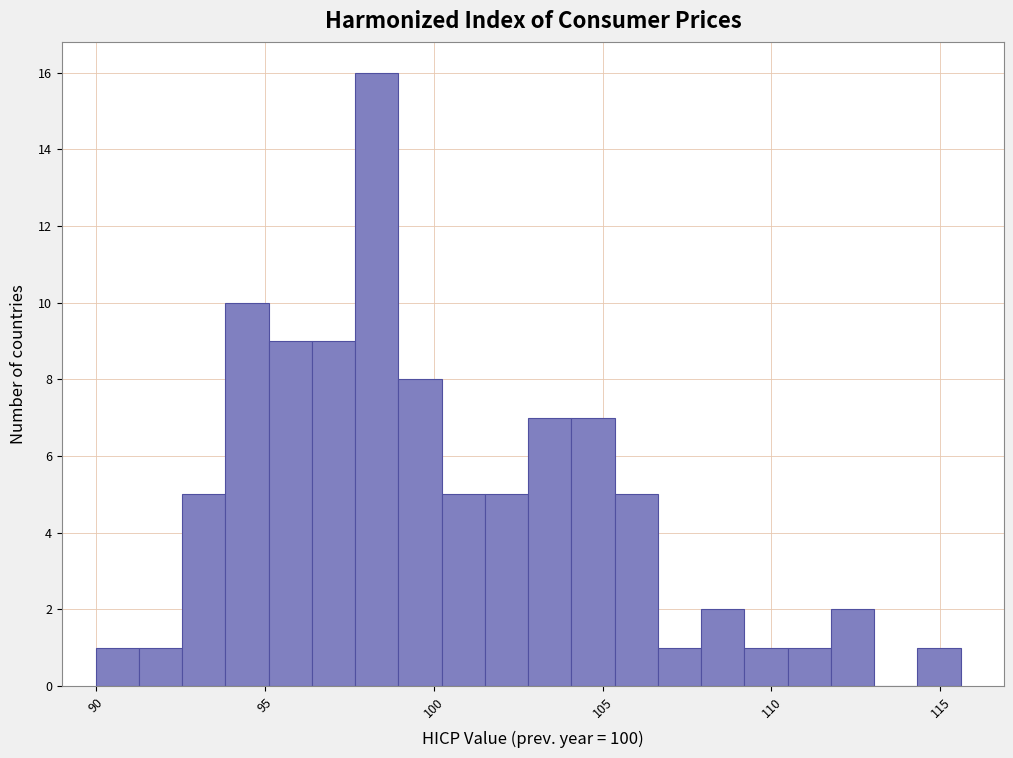

Read against the x-axis, roughly where is the centre of the tallest bar?

98.5